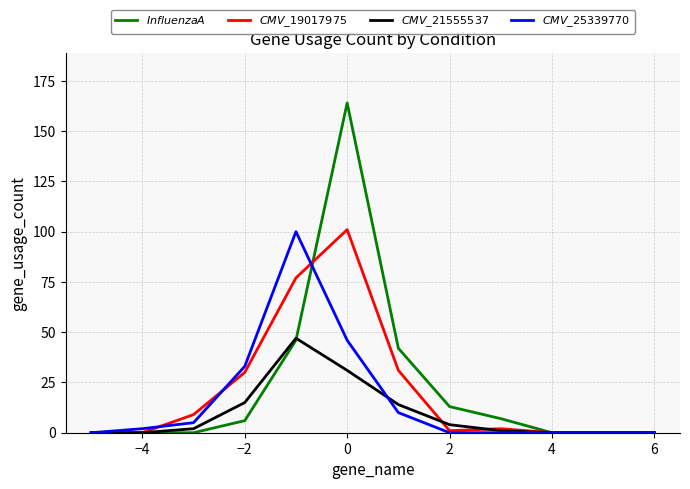

Is this an area chart (filled region under the line)?

No